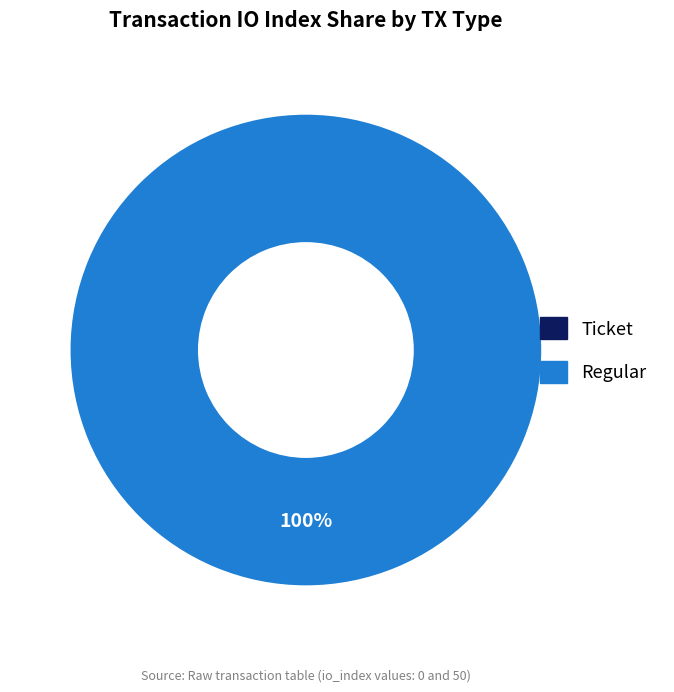

Is it true that Regular is 86% of the pie?

False